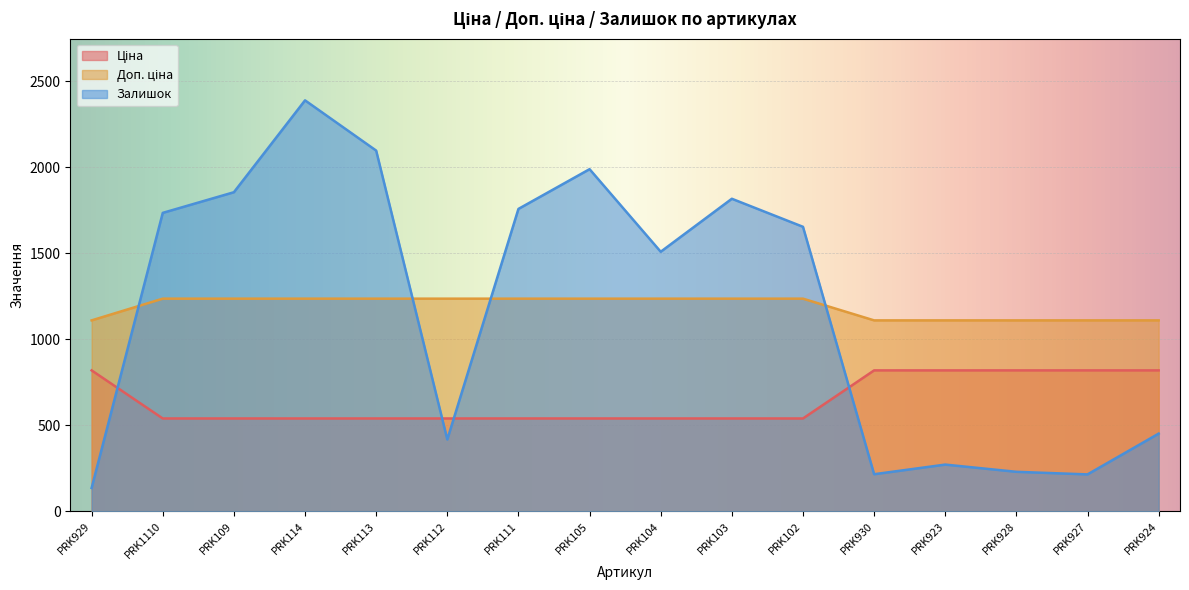

What is the total value across all series at PRK114?

4162.4